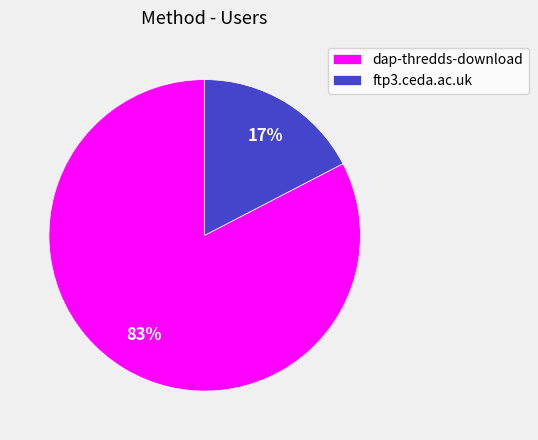

How many slices are in this pie chart?

2